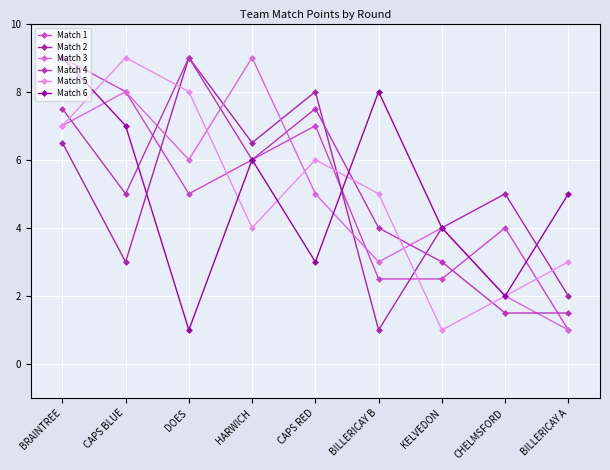

What is the difference between the maximum and minimum values in the Match 3 series?

8.0